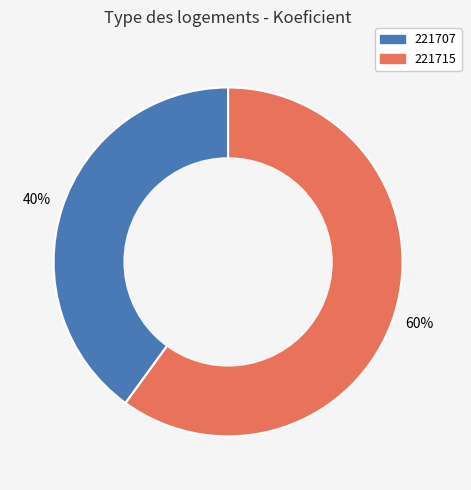

To the nearest percent, what is the combined percentage of 221707 and 221715?

100%